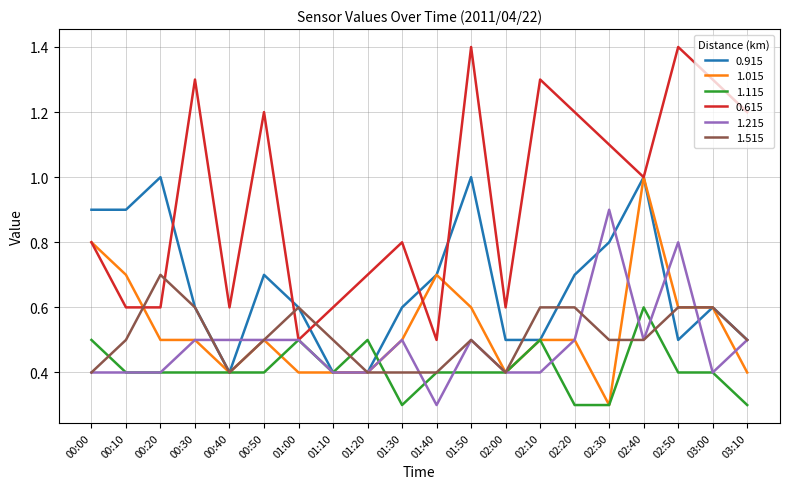

At which category is the sum across all series the highest?

02:40